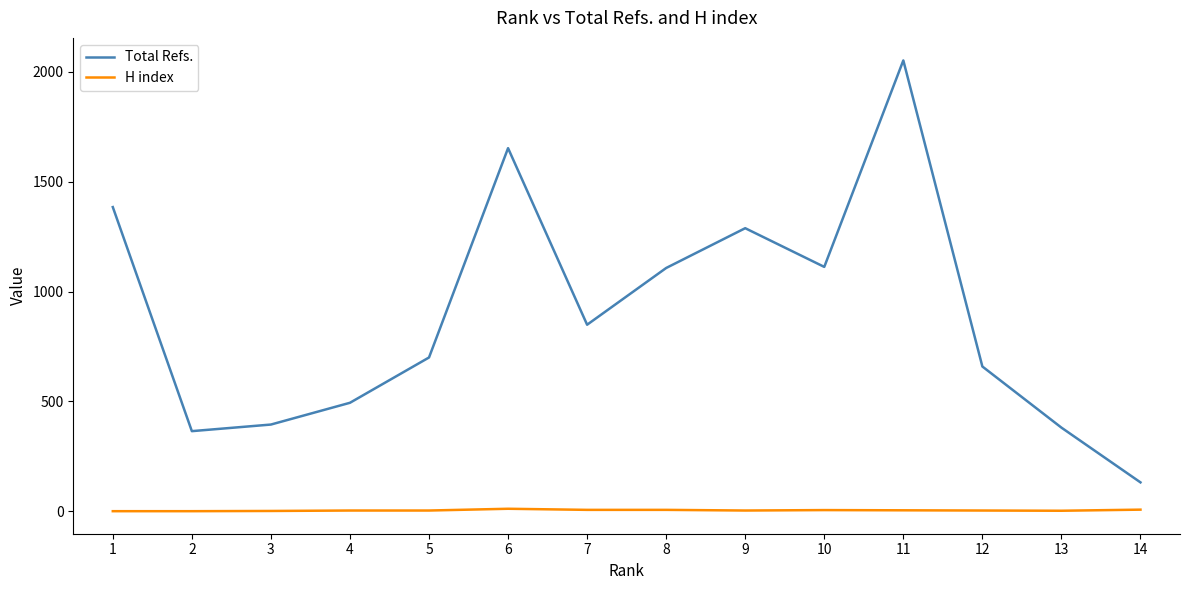

What is the maximum value for Total Refs.?

2051